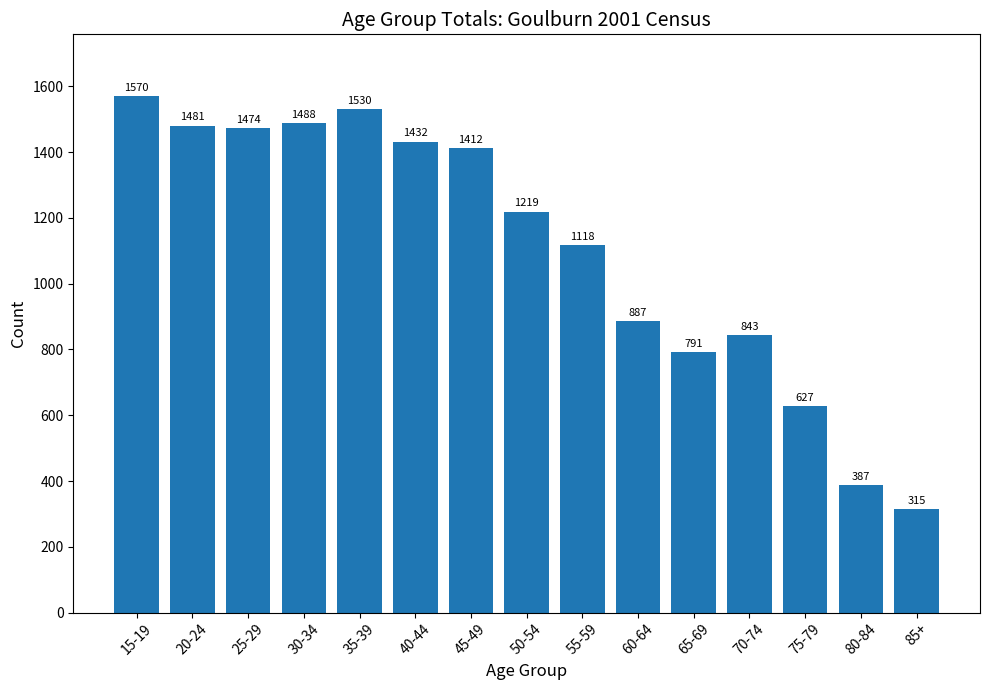

List the labels in order of value, smallest first.

85+, 80-84, 75-79, 65-69, 70-74, 60-64, 55-59, 50-54, 45-49, 40-44, 25-29, 20-24, 30-34, 35-39, 15-19